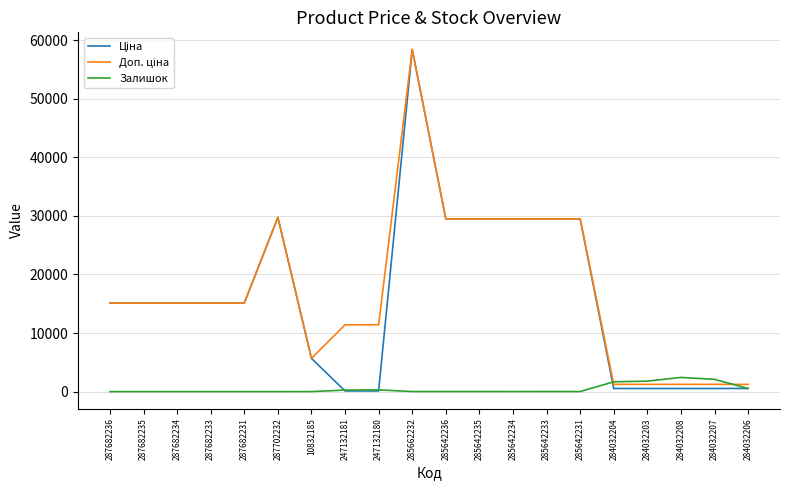

How many lines are shown in the chart?

3